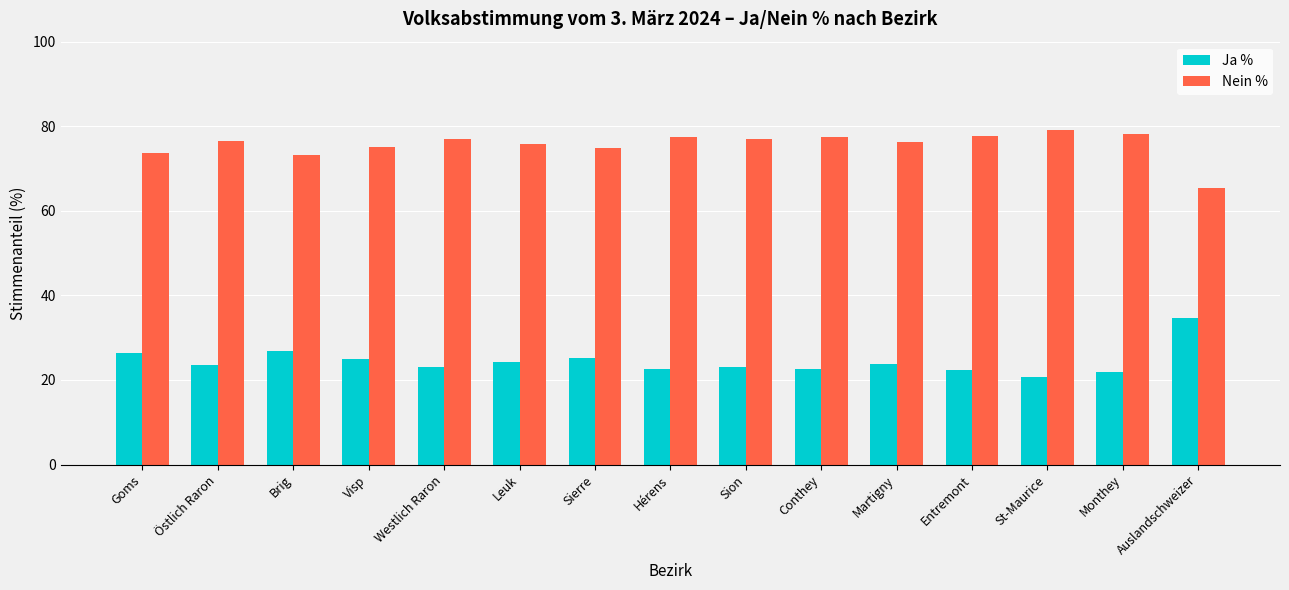

What is the spread (max minus min) of values at Leuk?

51.6